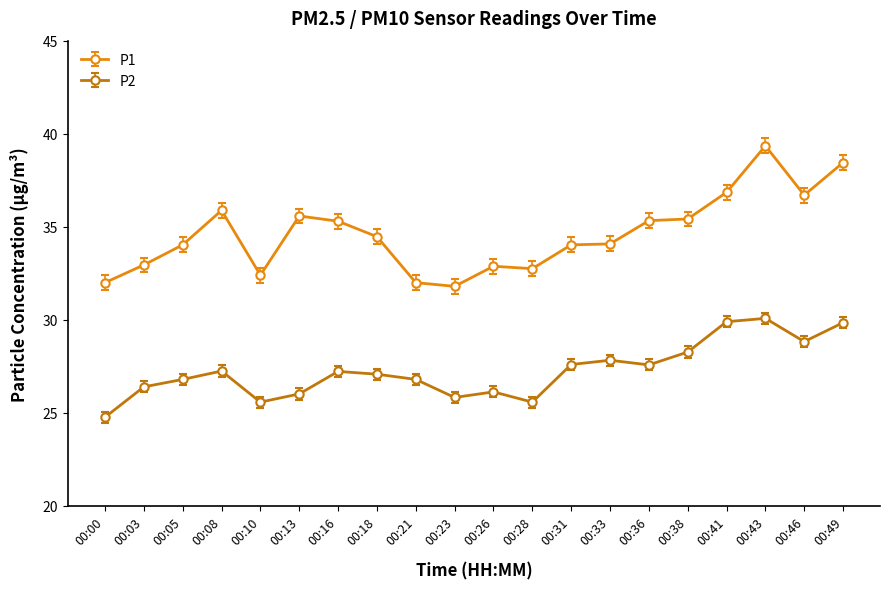

The P1 series shows 35.9 at 00:08. True or false?

True